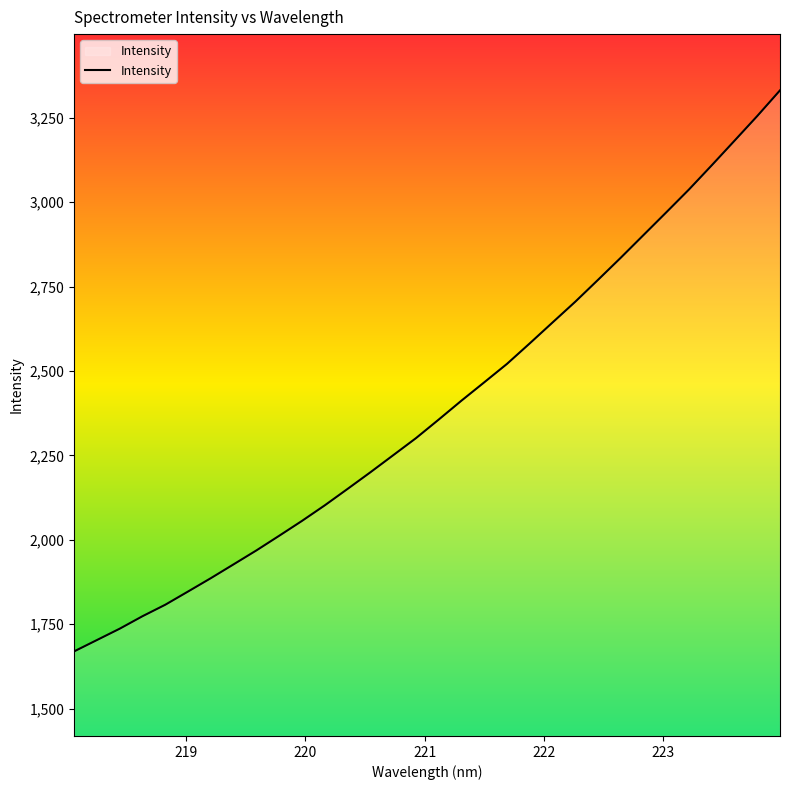

What is the smallest value displayed?

1669.8